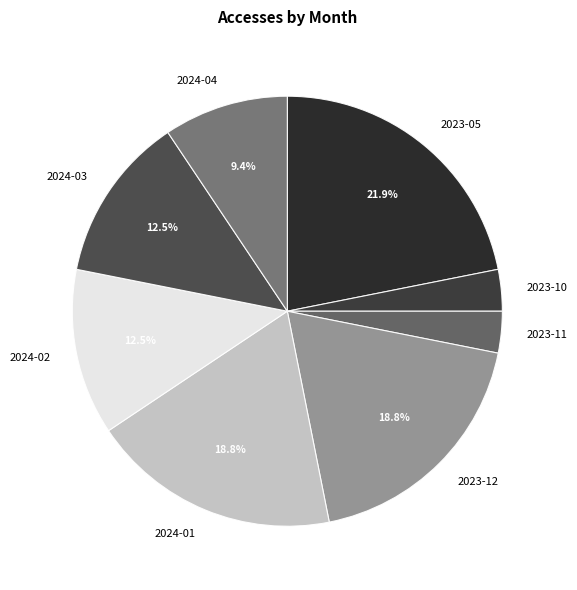

Combined, do 2023-11 and 2024-03 account for over 50%?

No